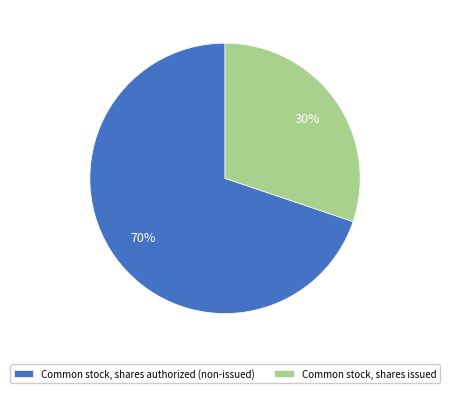

Does any single category account for the majority?

Yes